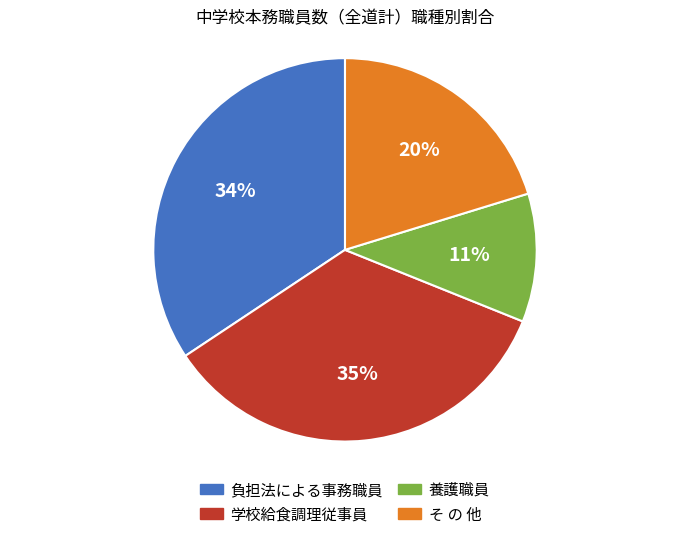

To the nearest percent, what is the difference between the largest and smallest slice percentages?

24%